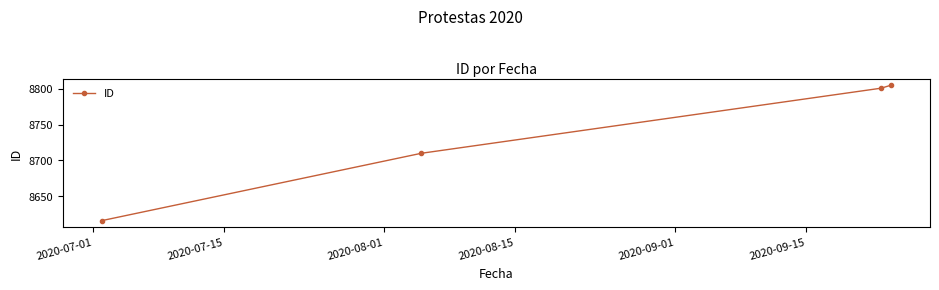

What is the average value?

8733